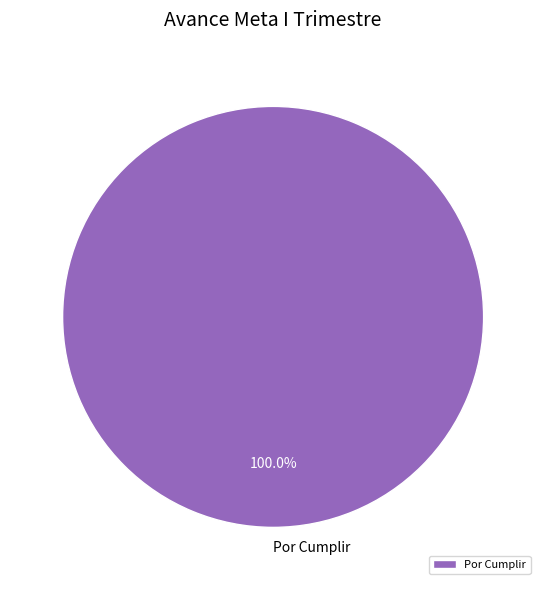

What is the majority slice?

Por Cumplir